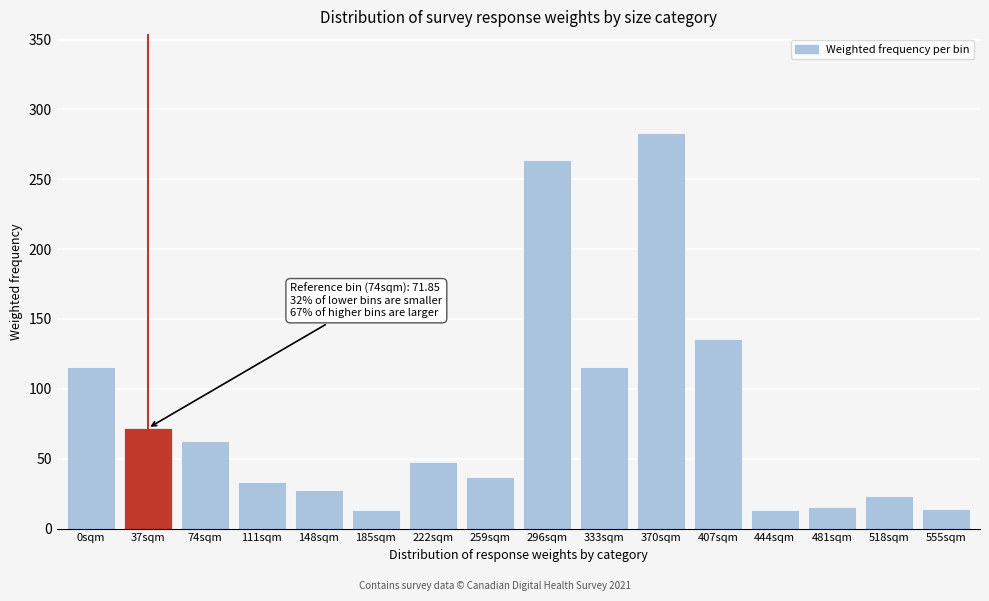

What is the smallest value displayed?

13.0